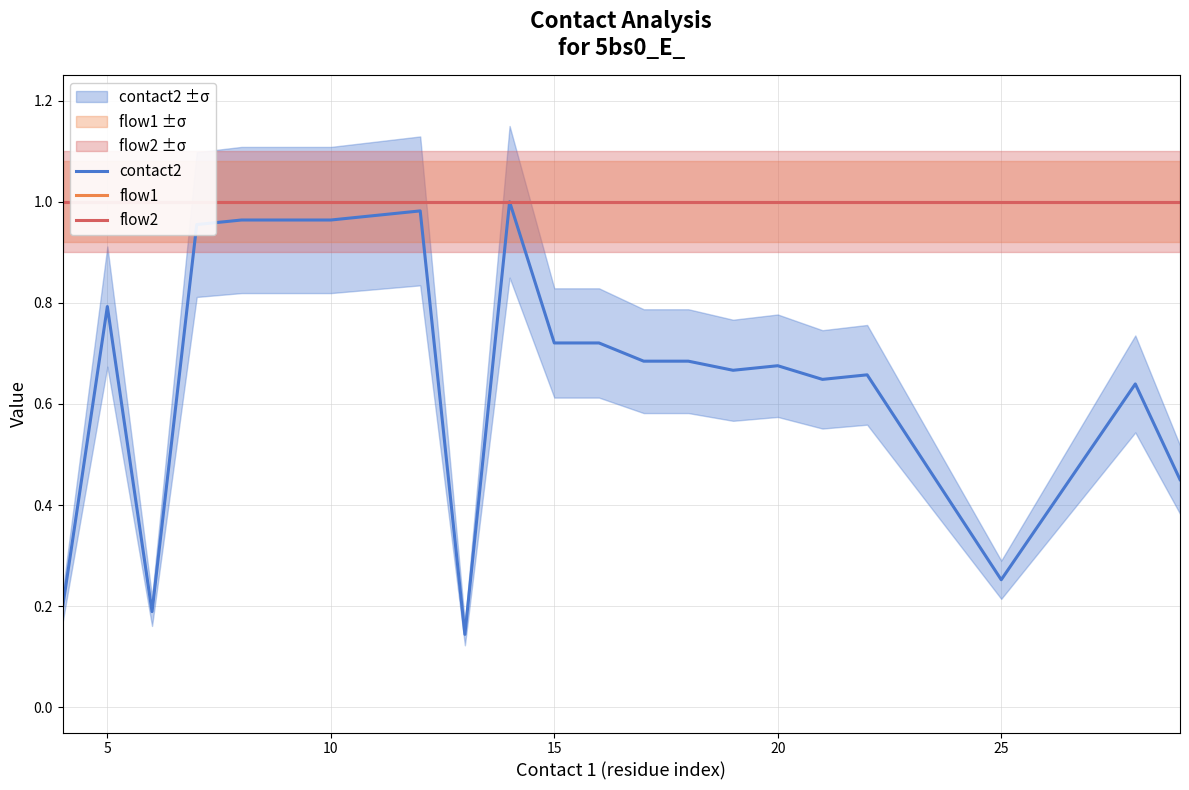

Is it true that contact2 equals 1.3 at 10?

False